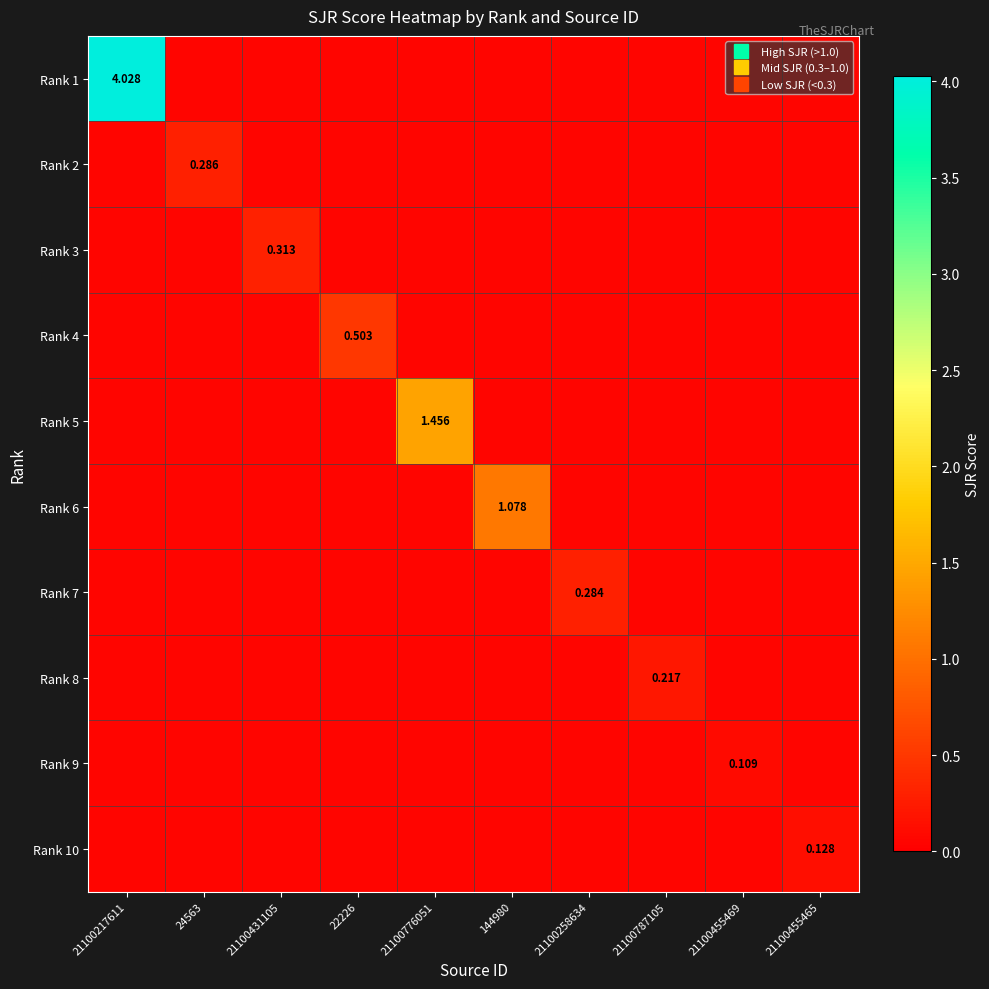

Which series has the largest total across all categories?

Rank 1